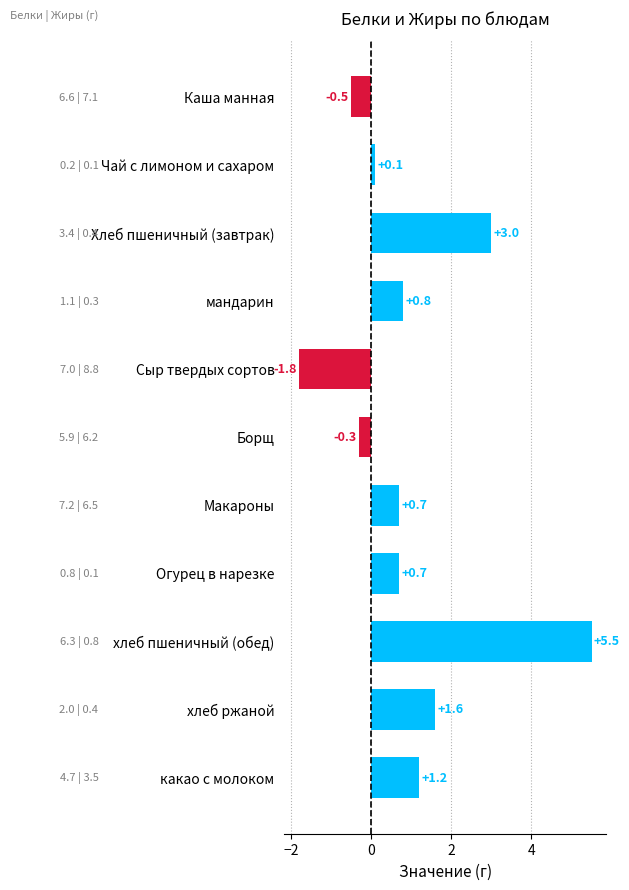

The value at мандарин is 0.8. True or false?

True